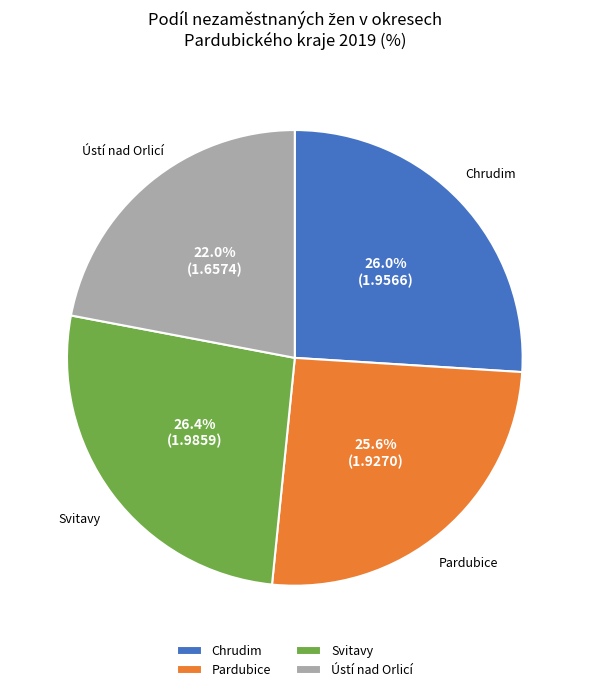

Does any single category account for the majority?

No